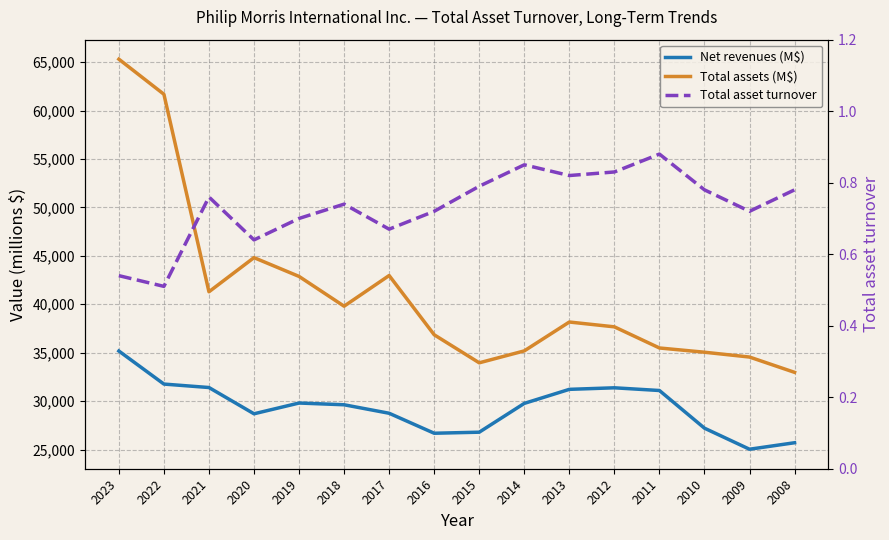

Count the number of categories in the chart.

16